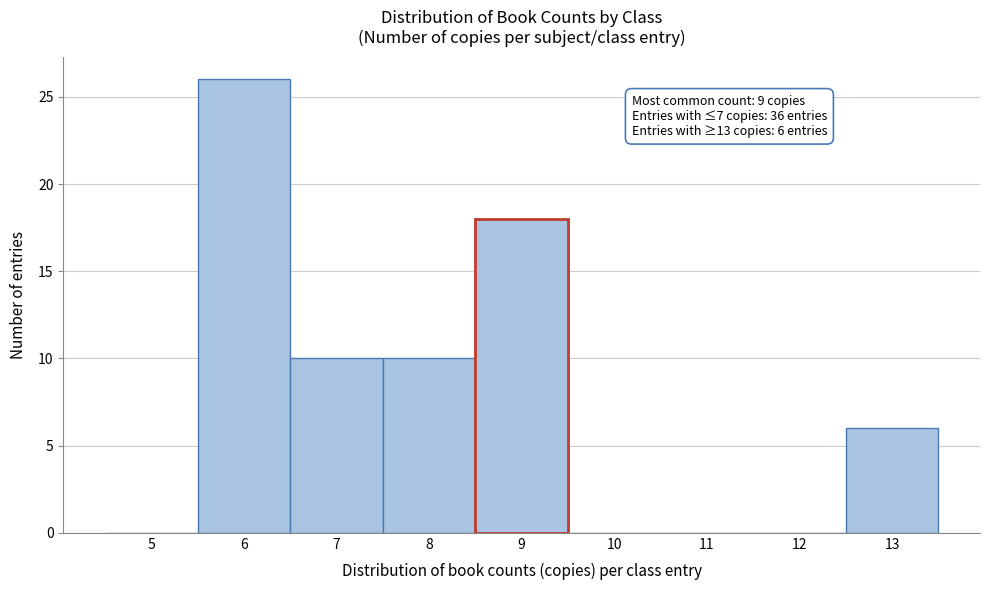

Reading right to left, transcribe all the data shown in this chart.

13=6	12=0	11=0	10=0	9=18	8=10	7=10	6=26	5=0